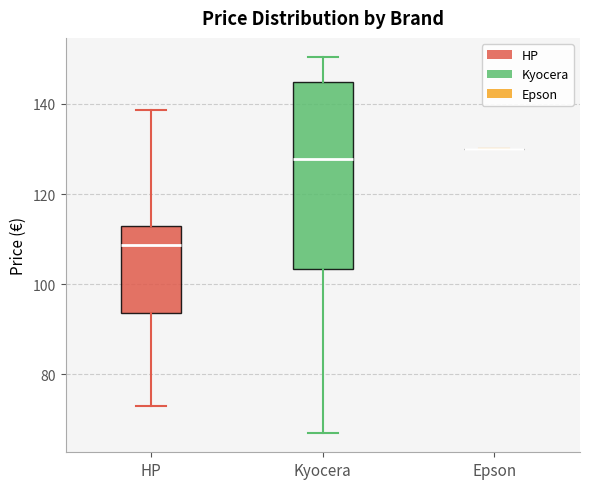

Which box is the tallest, from its lower edge to its upper edge?

Kyocera